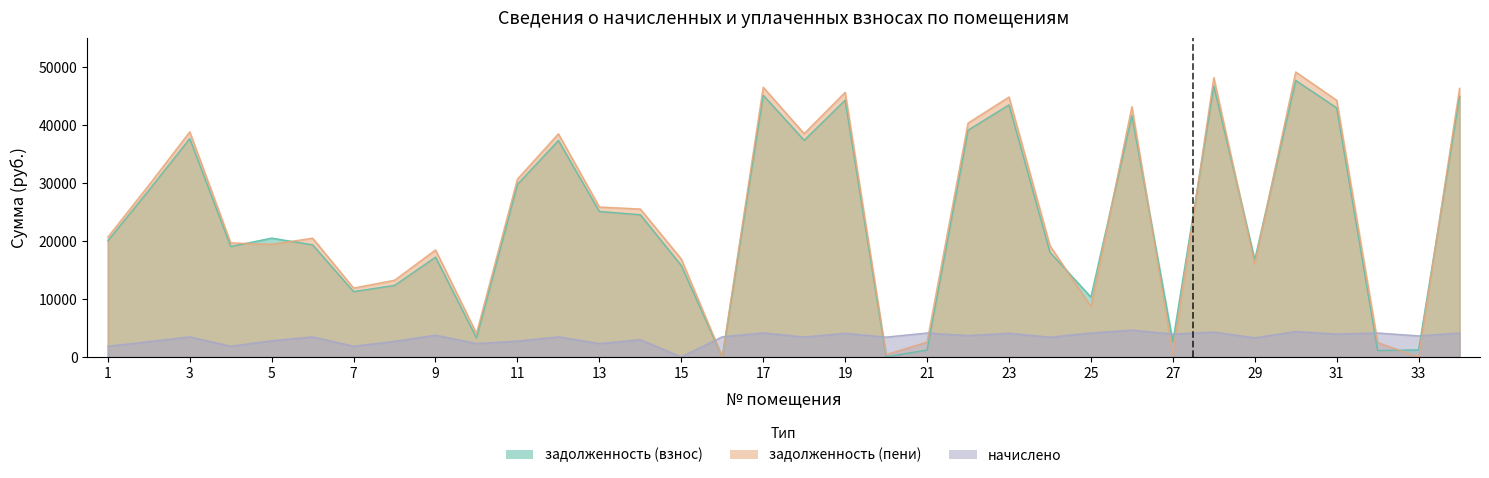

What is the value of the задолженность (пени) point at the 26th from the left?

43166.0